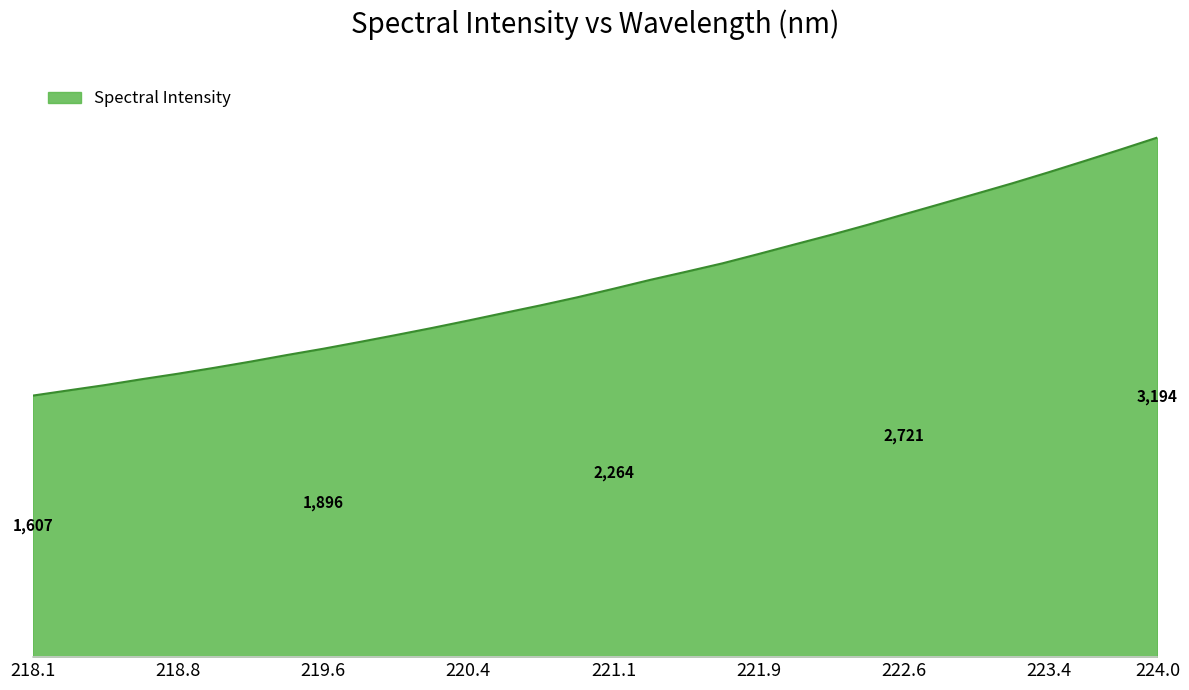

Does the chart display data point markers on the line(s)?

No